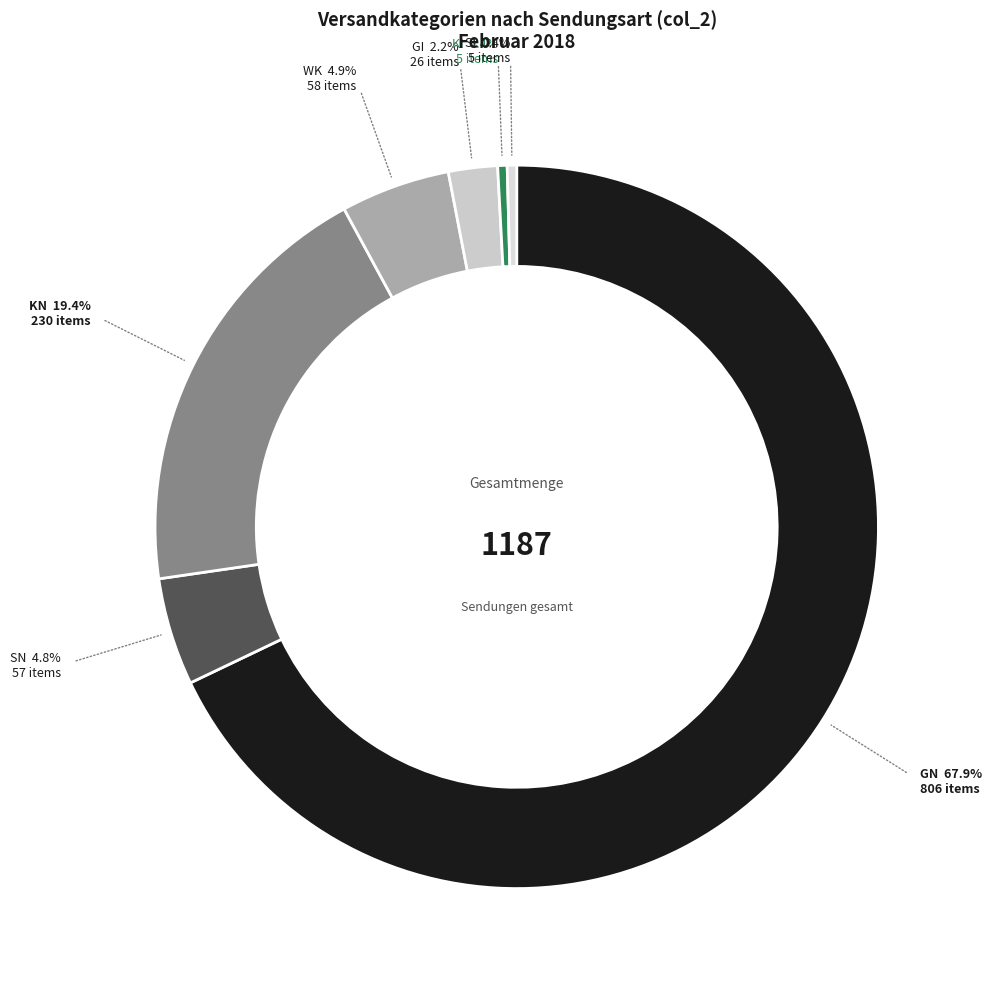

The SN slice represents 5% of the pie. True or false?

True